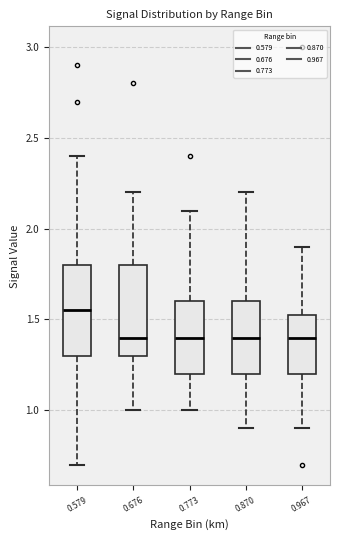

Reading left to right, read every box against the y-axis: the position of its median line, the range the box covers, and the ends of its whiskers. The values are not printed on the chart, so give them approximately, as read against the axis.

0.579: median 1.55, box 1.30 to 1.80, whiskers 0.70 to 2.40
0.676: median 1.40, box 1.30 to 1.80, whiskers 1.00 to 2.20
0.773: median 1.40, box 1.20 to 1.60, whiskers 1.00 to 2.10
0.870: median 1.40, box 1.20 to 1.60, whiskers 0.90 to 2.20
0.967: median 1.40, box 1.20 to 1.55, whiskers 0.90 to 1.90